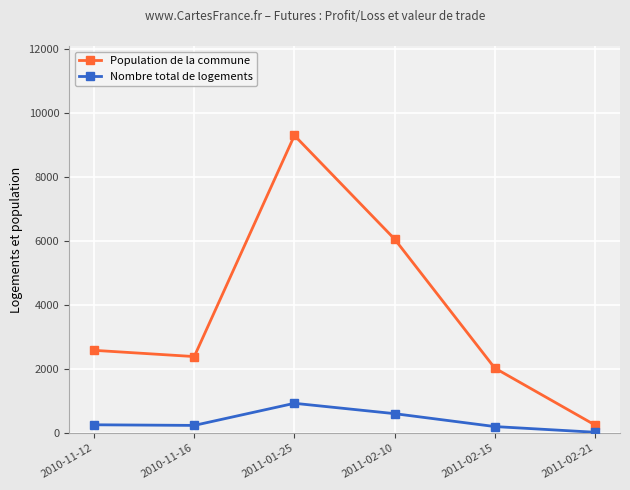

Count the number of data series in this chart.

2